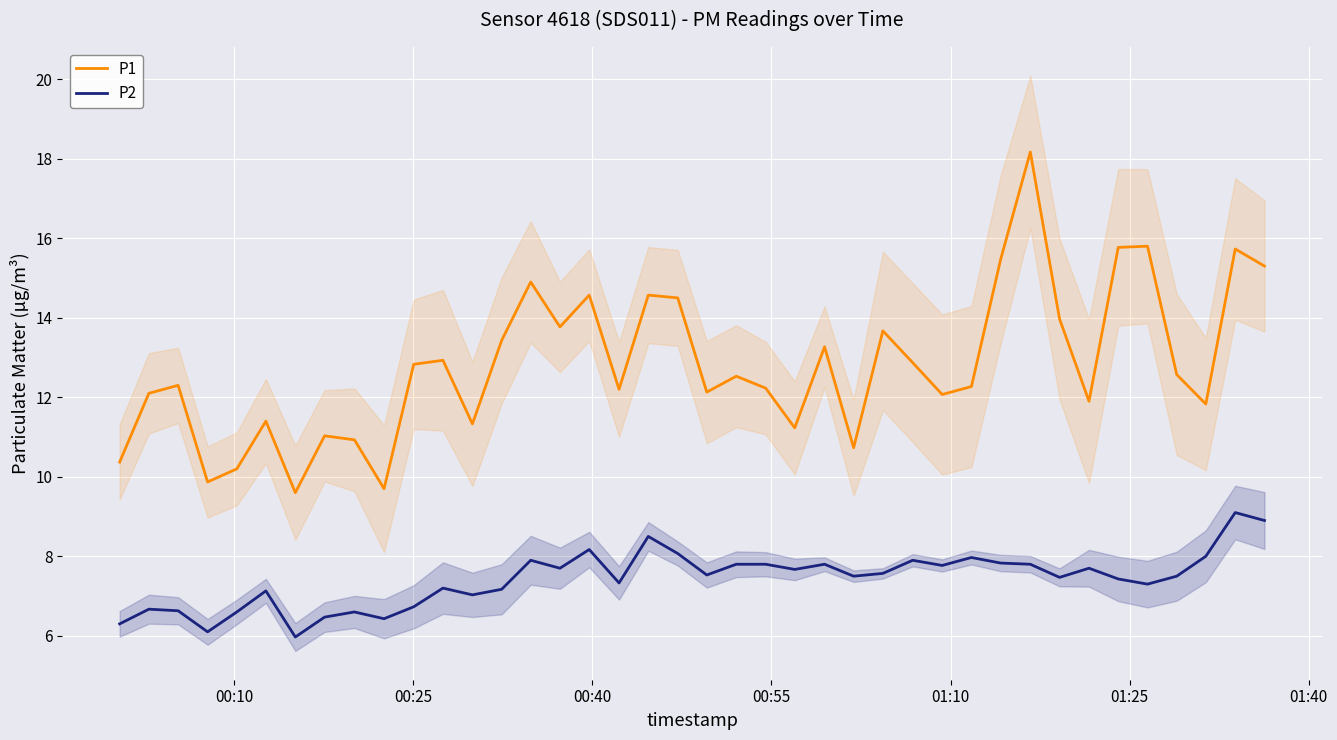

Reading left to right, what are all the values shown in this chart?

P1: 10.4	12.1	12.3	9.9	10.2	11.4	9.6	11.0	10.9	9.7	12.8	12.9	11.3	13.4	14.9	13.8	14.6	12.2	14.6	14.5	12.1	12.5	12.2	11.2	13.3	10.7	13.7	12.9	12.1	12.3	15.5	18.2	14.0	11.9	15.8	15.8	12.6	11.8	15.7	15.3
P2: 6.3	6.7	6.6	6.1	6.6	7.1	6.0	6.5	6.6	6.4	6.7	7.2	7.0	7.2	7.9	7.7	8.2	7.3	8.5	8.1	7.5	7.8	7.8	7.7	7.8	7.5	7.6	7.9	7.8	8.0	7.8	7.8	7.5	7.7	7.4	7.3	7.5	8.0	9.1	8.9